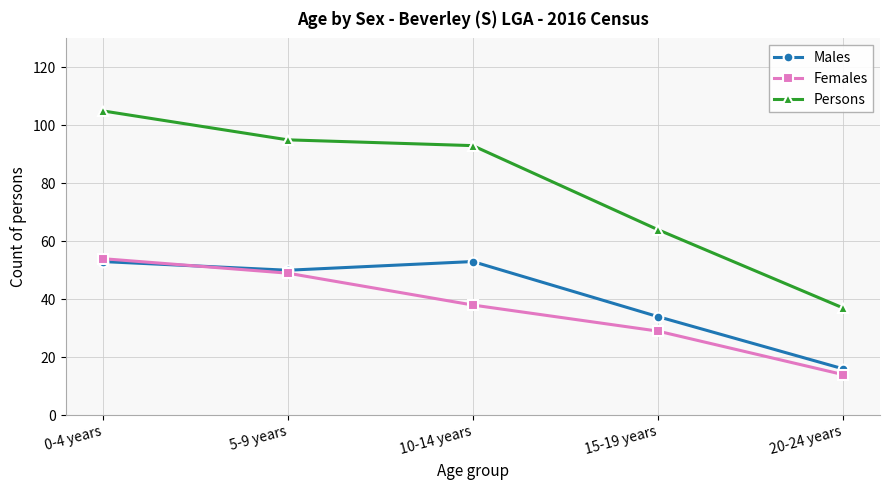

What is the sum of the Males values at 0-4 years and 20-24 years?

69